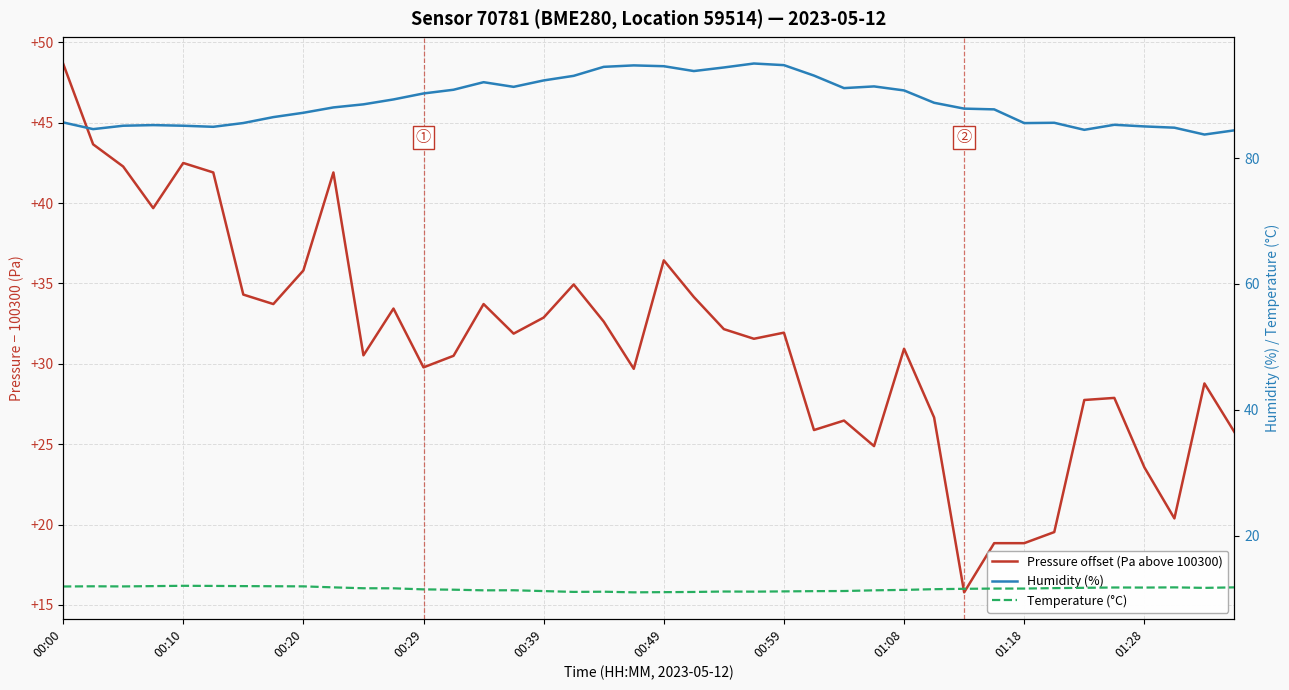

What is the sum of the Temperature (°C) values at 13 and 27?

22.7